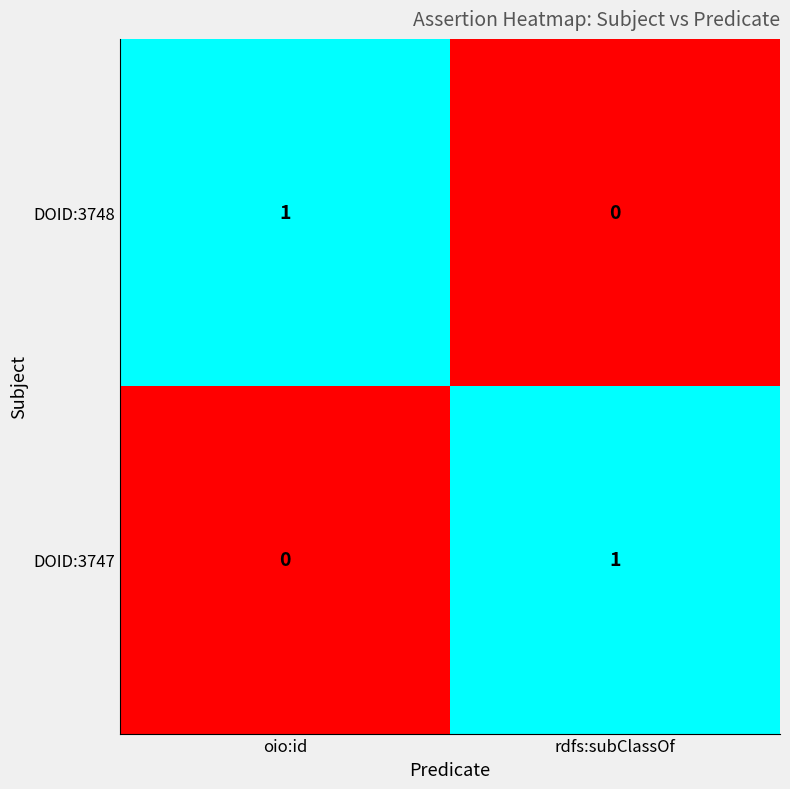

At how many categories does at least one series exceed 0?

2